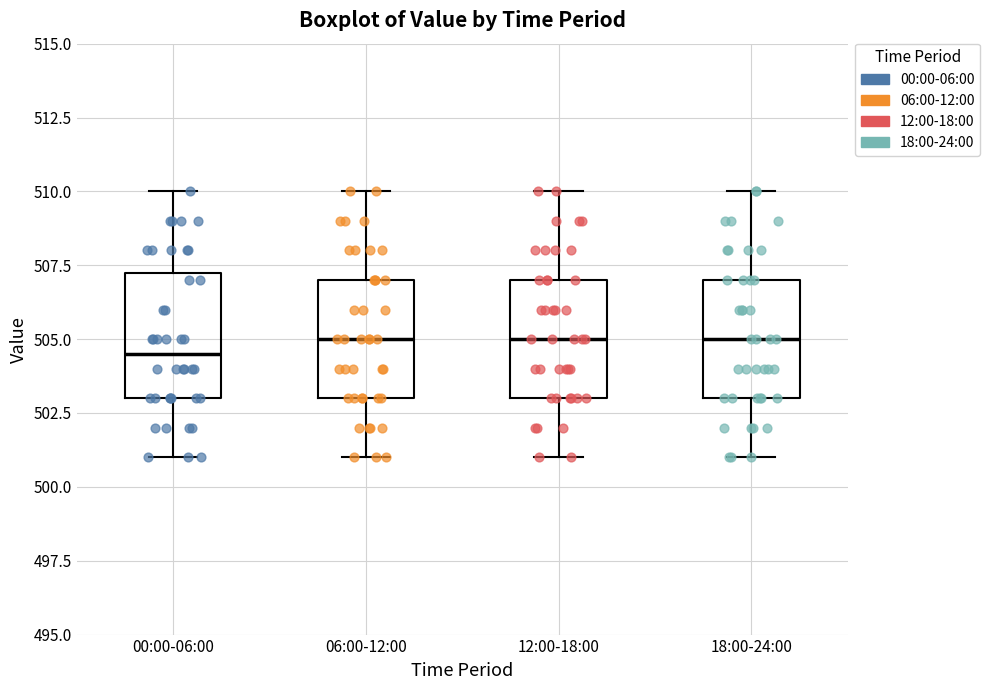

Reading left to right, read every box against the y-axis: the position of its median line, the range the box covers, and the ends of its whiskers. The values are not printed on the chart, so give them approximately, as read against the axis.

00:00-06:00: median 504.5, box 503.0 to 507.5, whiskers 501.0 to 510.0
06:00-12:00: median 505.0, box 503.0 to 507.0, whiskers 501.0 to 510.0
12:00-18:00: median 505.0, box 503.0 to 507.0, whiskers 501.0 to 510.0
18:00-24:00: median 505.0, box 503.0 to 507.0, whiskers 501.0 to 510.0